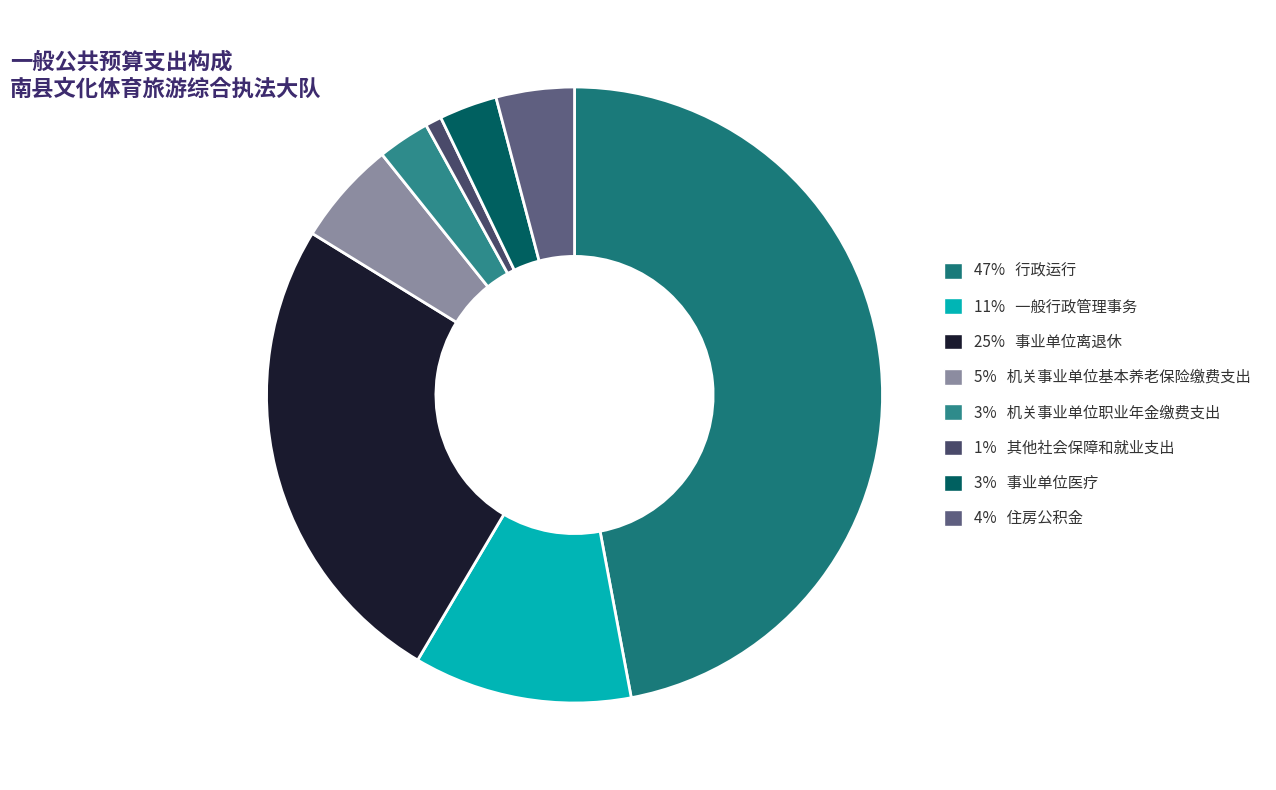

How many slices are in this pie chart?

8